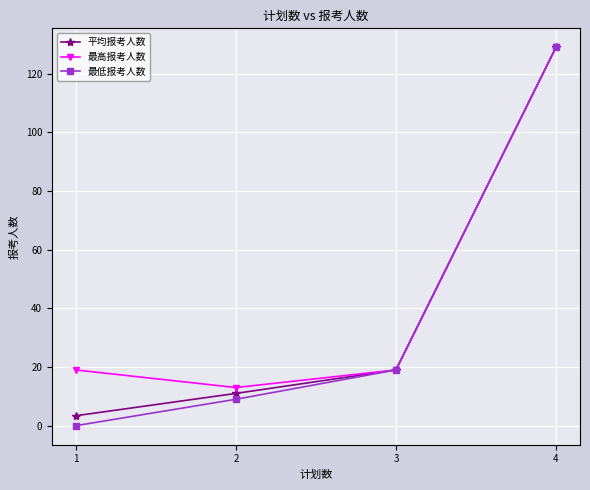

What is the total value across all series at 1?

22.4